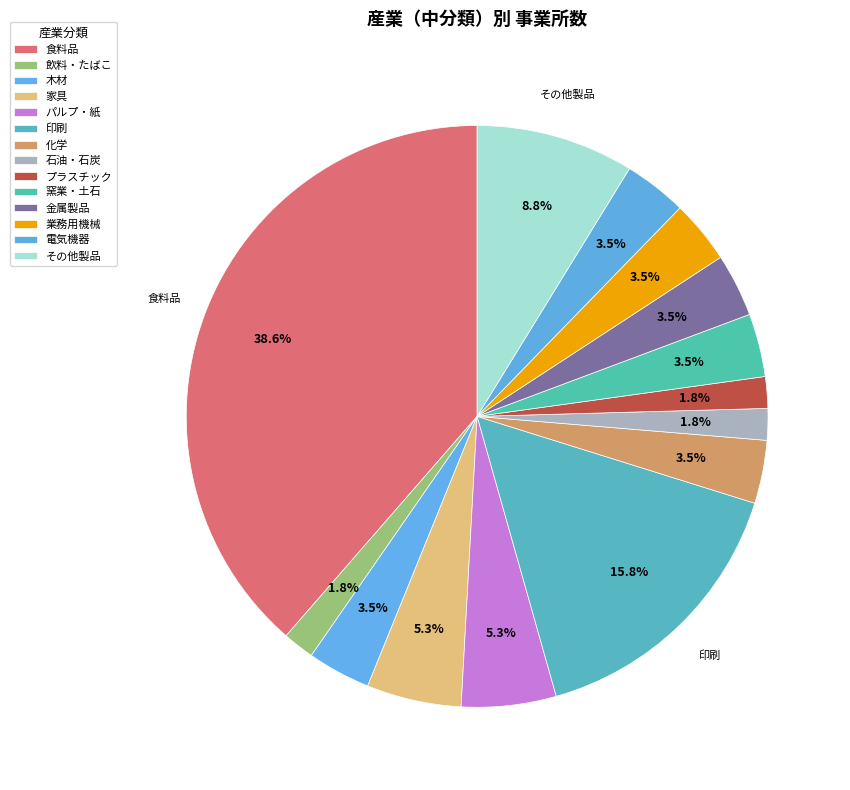

Which has a higher value, 電気機器 or 業務用機械?

電気機器